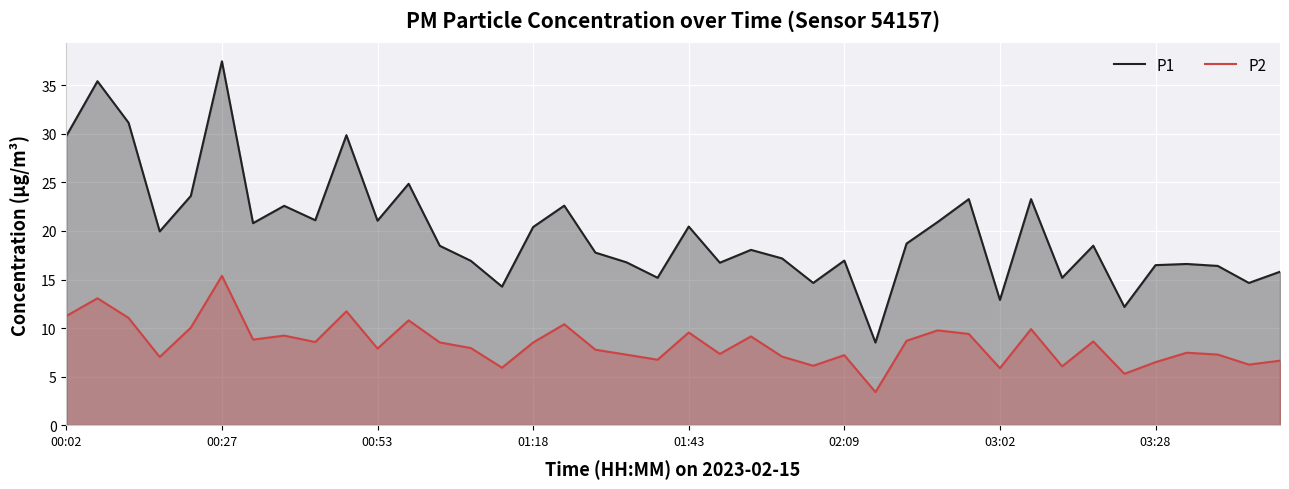

The value of P2 at 02:09 is 7.2. True or false?

True